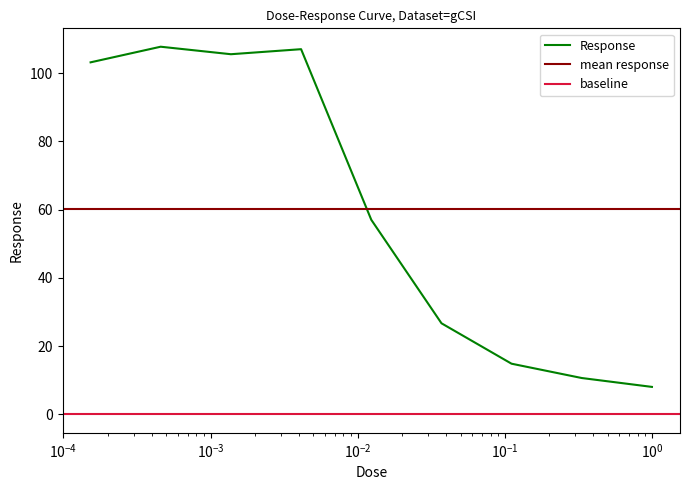

Count the number of values greater than 57.

5